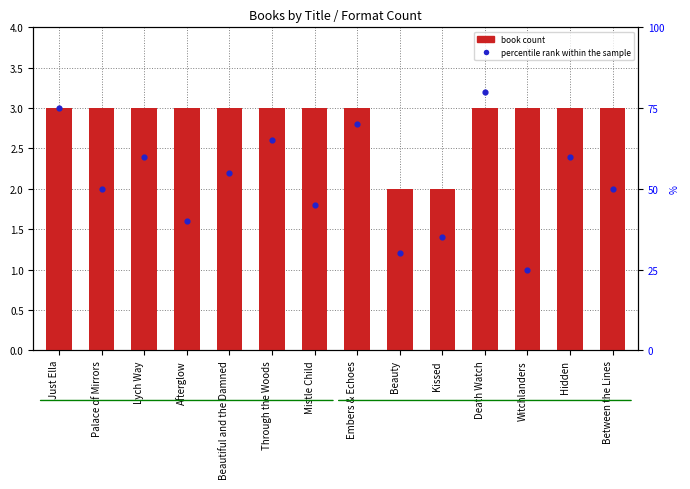

Is the value of book count at Lych Way greater than the value of percentile rank within the sample at Mistle Child?

No